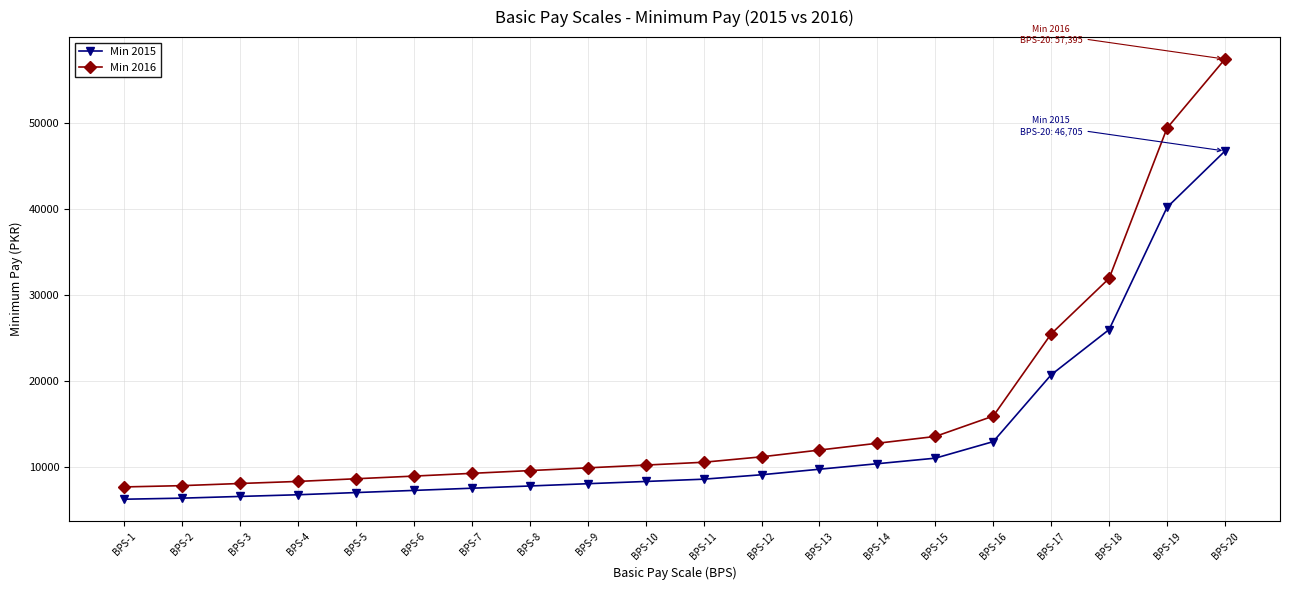

How many values in the Min 2015 series are below 8540?

10